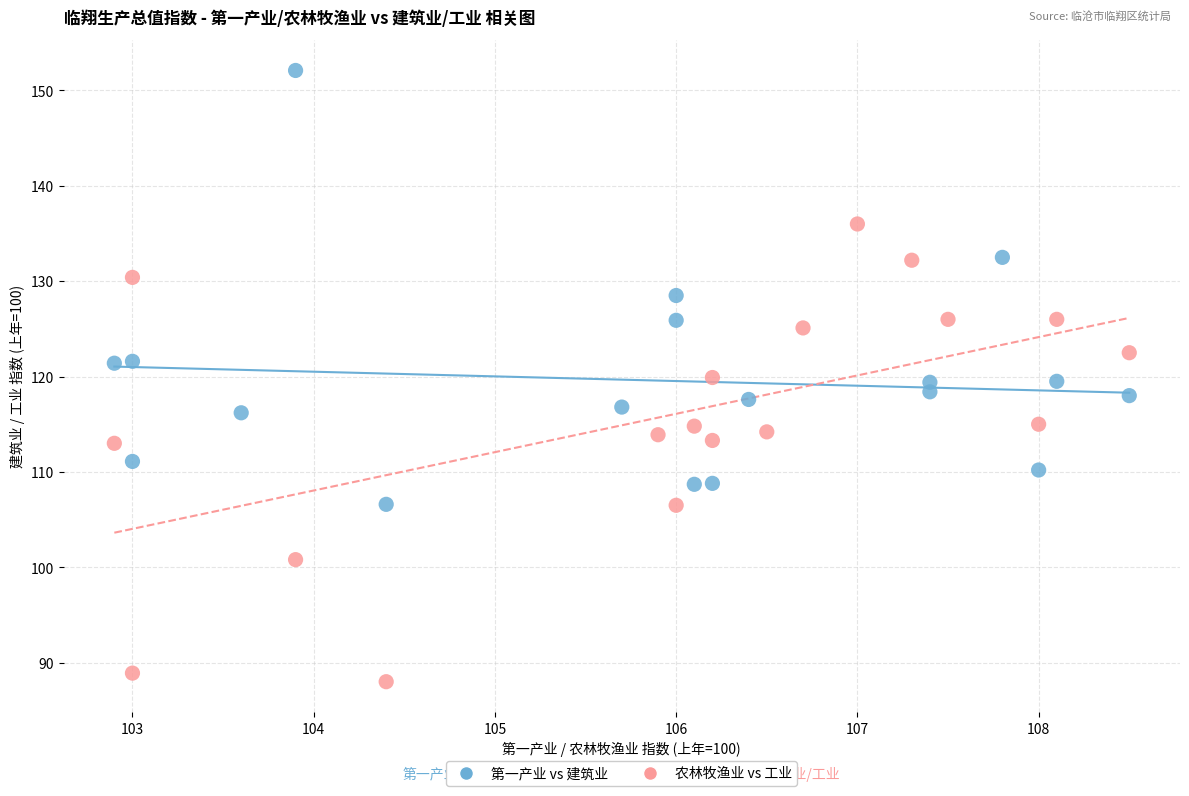

Which series reaches the minimum Y coordinate?

农林牧渔业 vs 工业